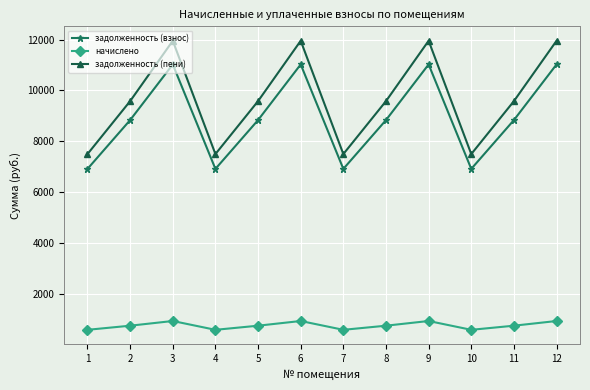

List the series in order of their peak value, lowest first.

начислено, задолженность (взнос), задолженность (пени)